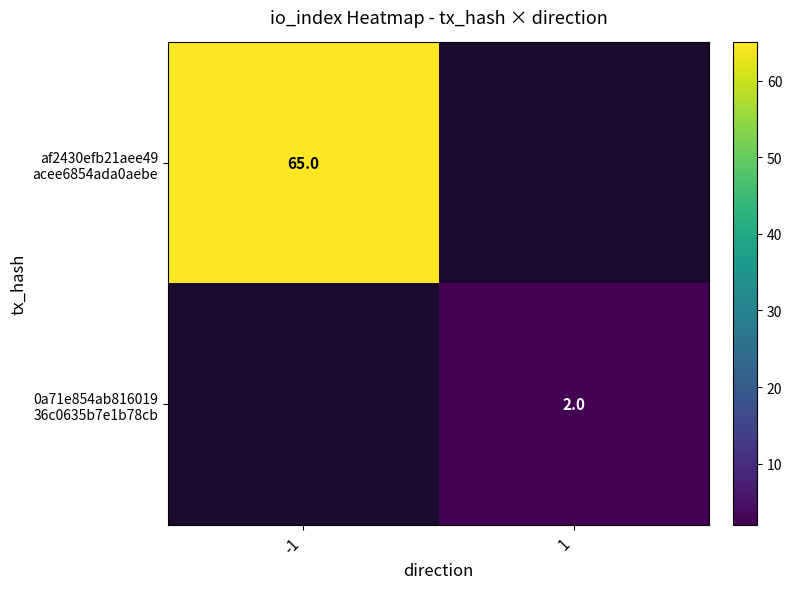

Between 1 and -1, which is larger?

-1